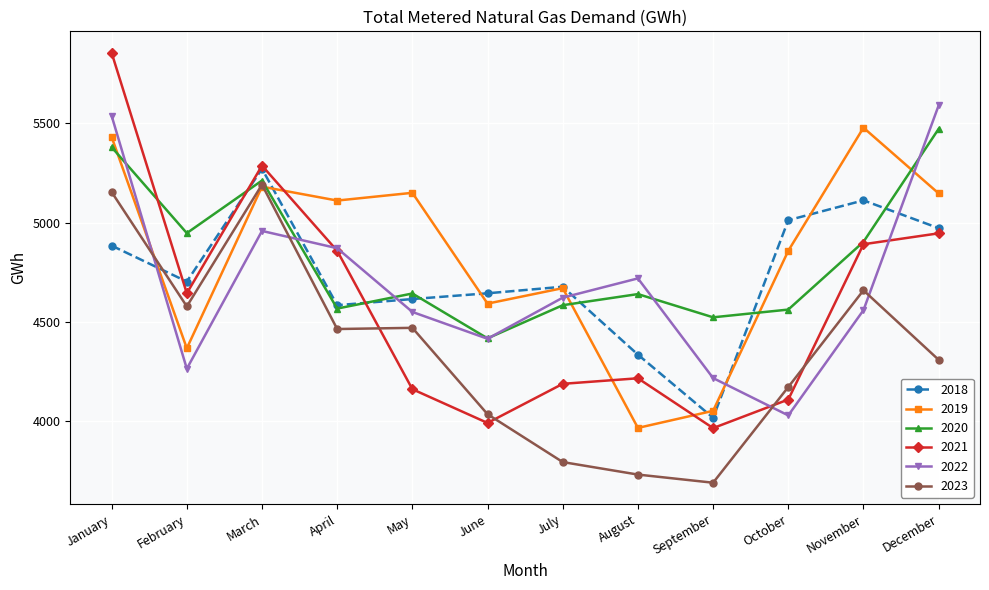

How many lines are shown in the chart?

6